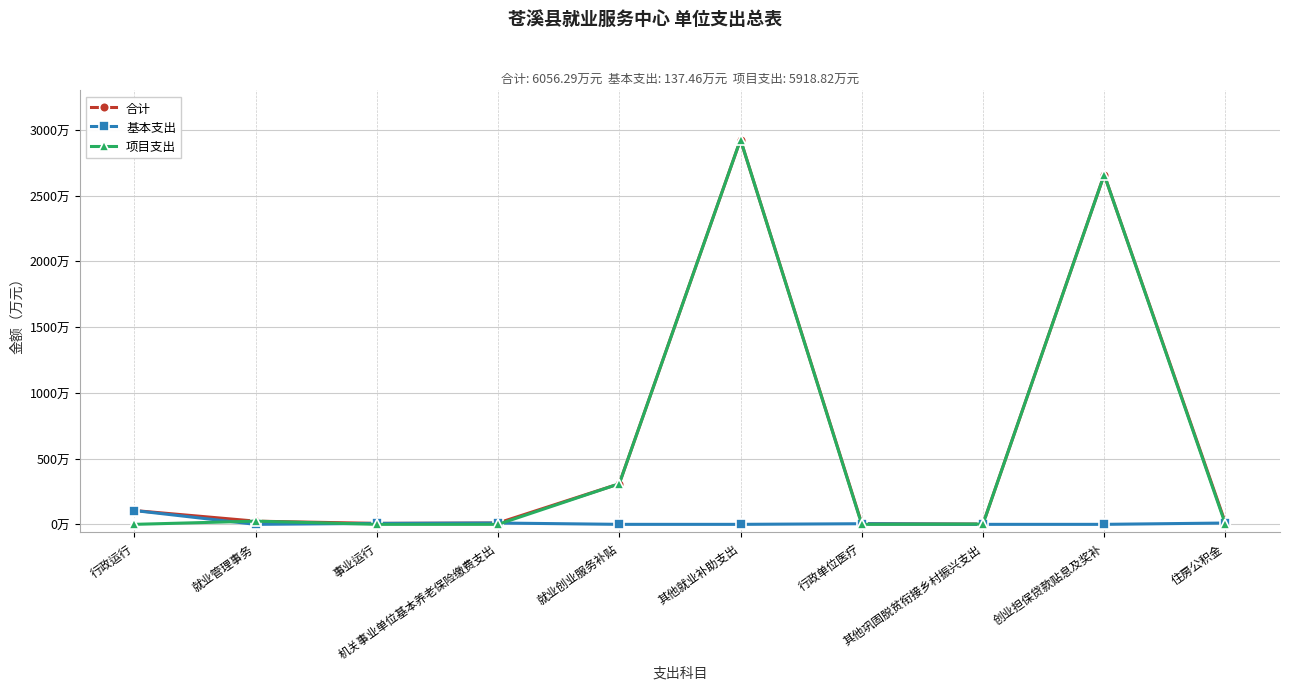

What is the sum of all 基本支出 values?

137.5